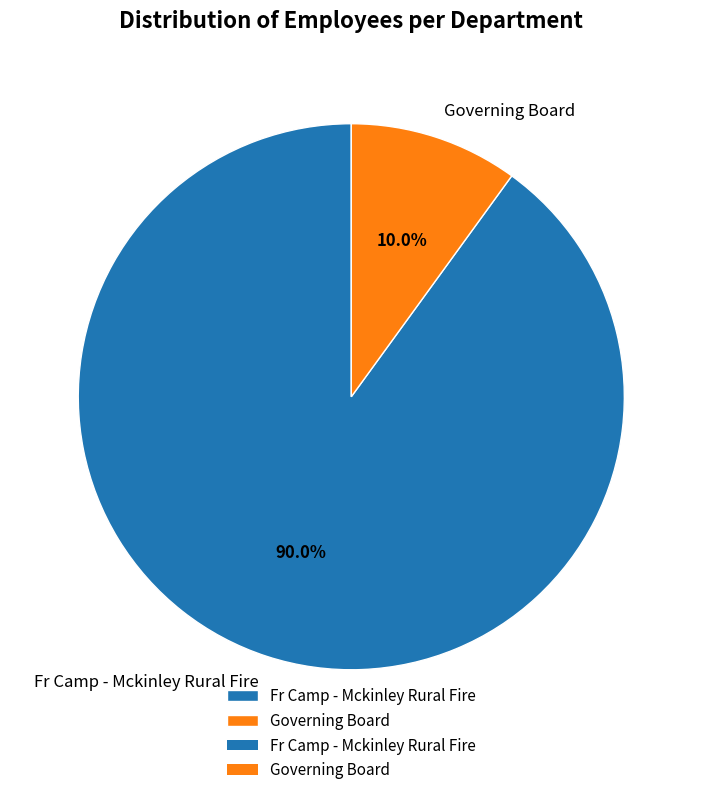

Count the number of slices in the pie.

2